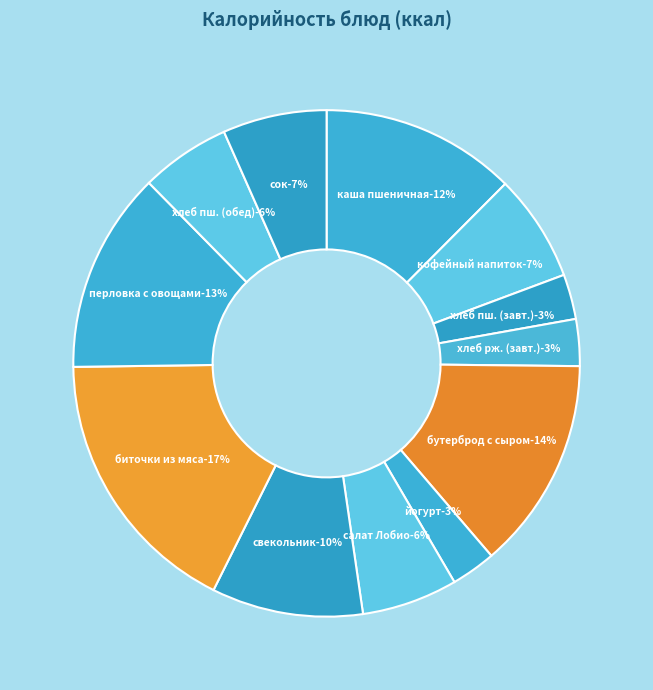

What portion of the pie excludes свекольник с мясом и сметаной?

90.3%